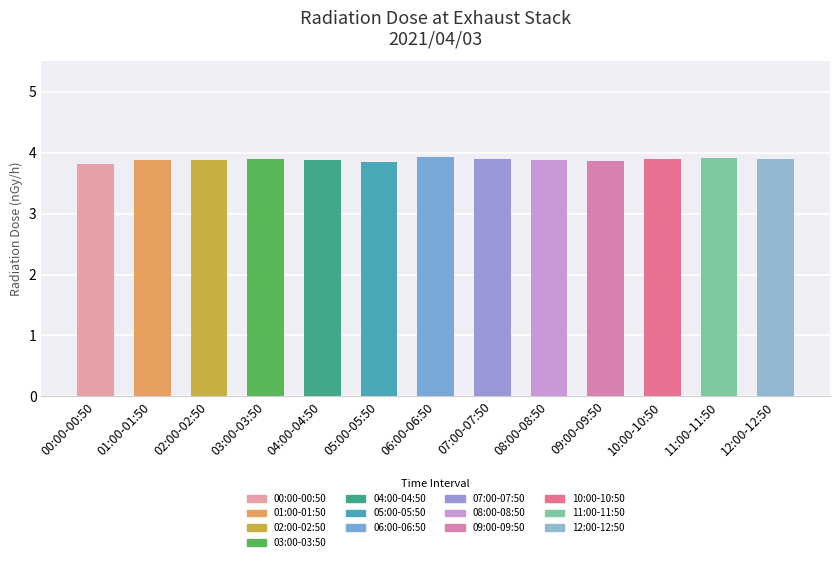

What is the maximum value shown in the chart?

3.9